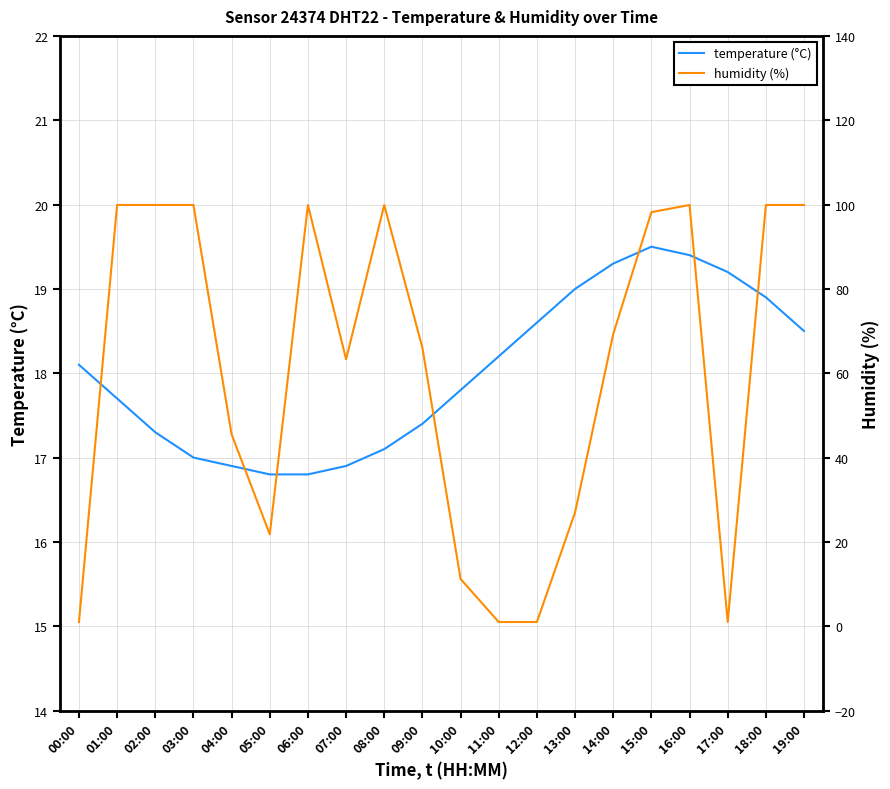

Does the chart display data point markers on the line(s)?

No